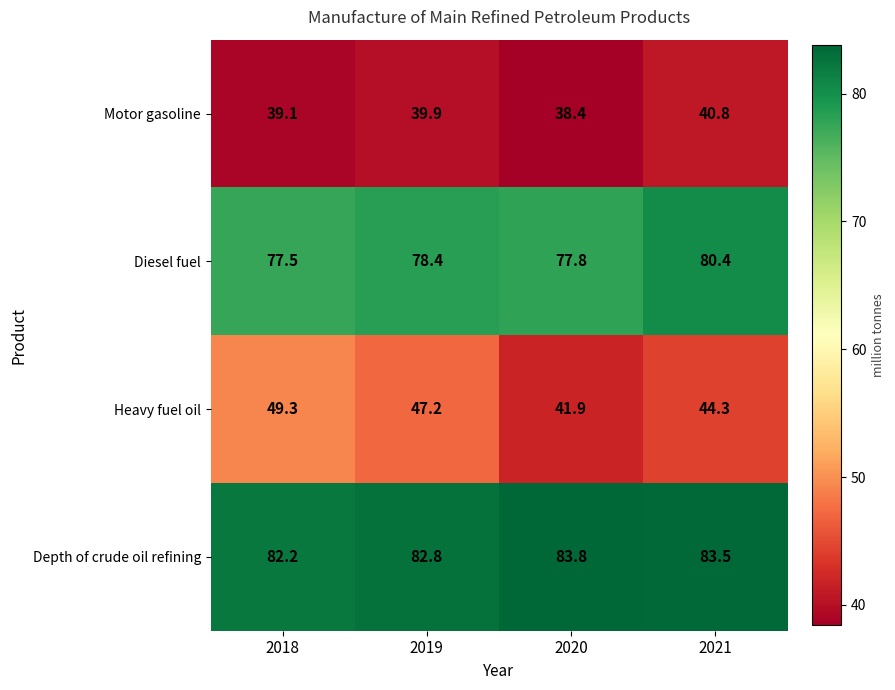

What is the greatest value displayed?

83.8